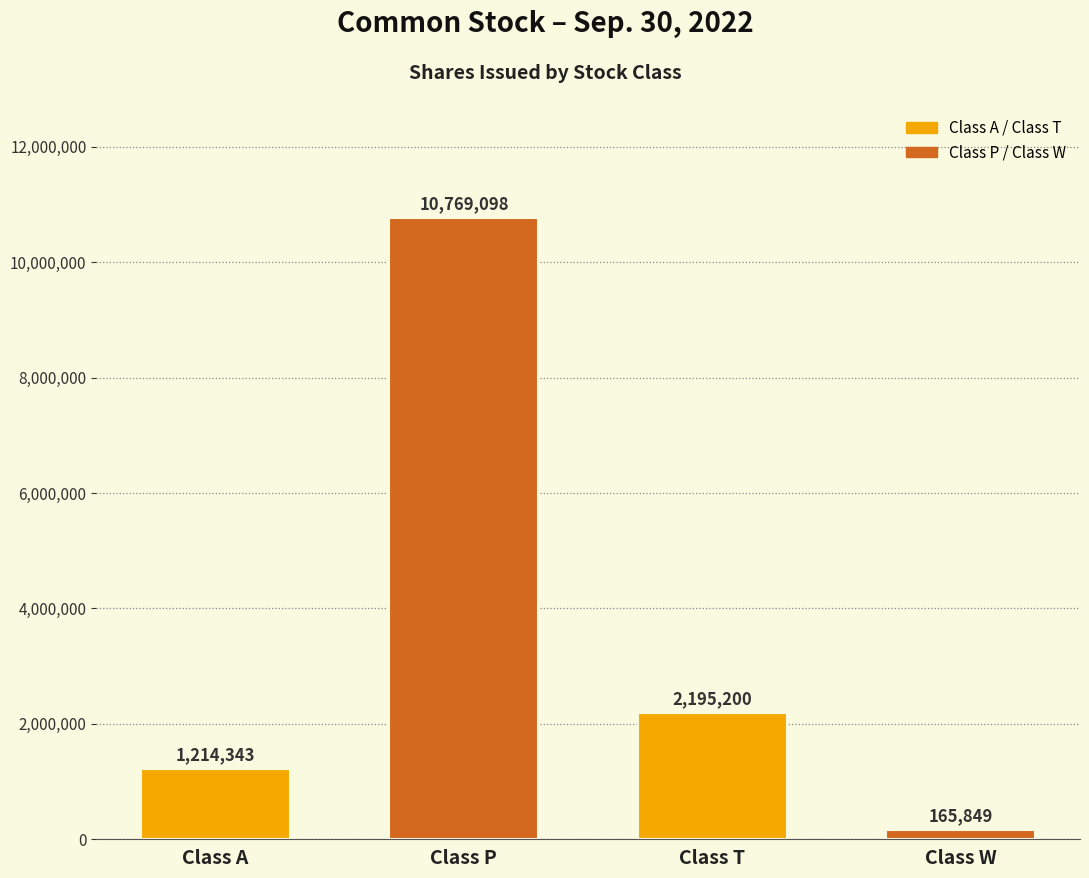

Reading right to left, what are all the values shown in this chart?

165849	2195200	10769098	1214343